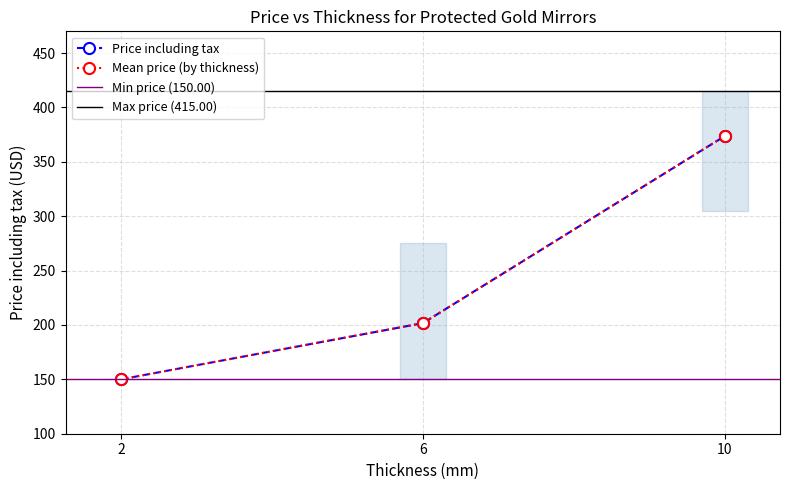

What is the difference between the maximum and minimum values?

265